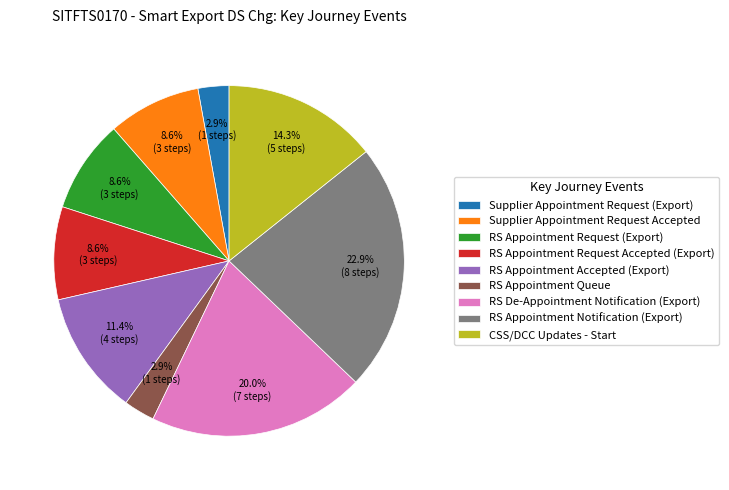

Does CSS/DCC Updates - Start represent more than half of the total?

No